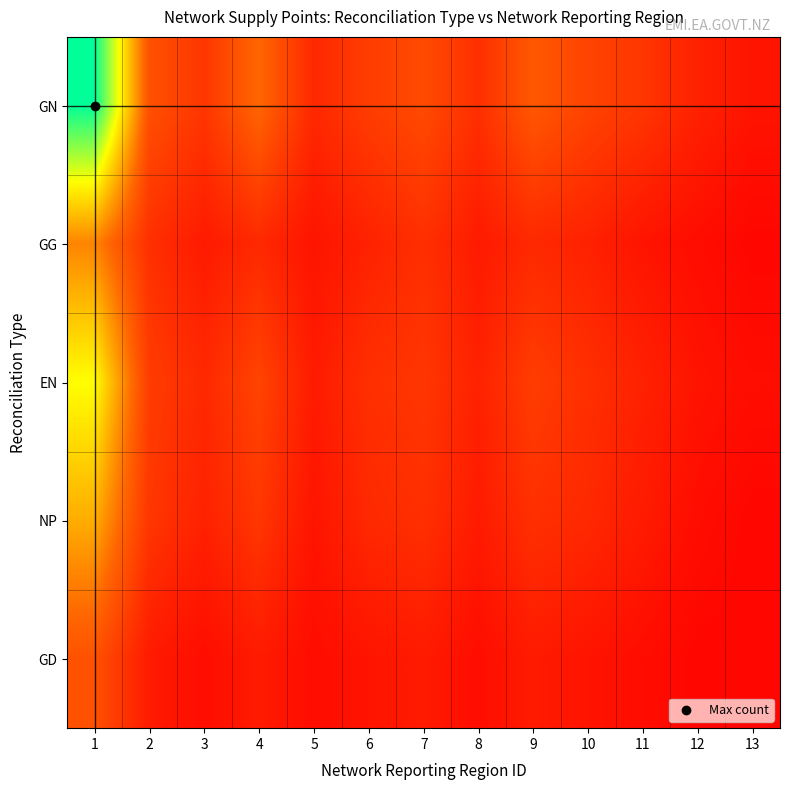

Reading left to right, list all the values displayed in this chart.

GN: 1=45	2=12	3=8	4=15	5=6	6=9	7=11	8=7	9=13	10=10	11=8	12=5	13=3
GG: 1=18	2=7	3=4	4=6	5=3	6=5	7=7	8=4	9=6	10=5	11=3	12=2	13=1
EN: 1=30	2=9	3=6	4=10	5=4	6=7	7=8	8=5	9=9	10=7	11=5	12=3	13=2
NP: 1=22	2=8	3=5	4=8	5=3	6=6	7=7	8=4	9=7	10=6	11=4	12=2	13=1
GD: 1=12	2=4	3=2	4=4	5=2	6=3	7=4	8=2	9=4	10=3	11=2	12=1	13=1